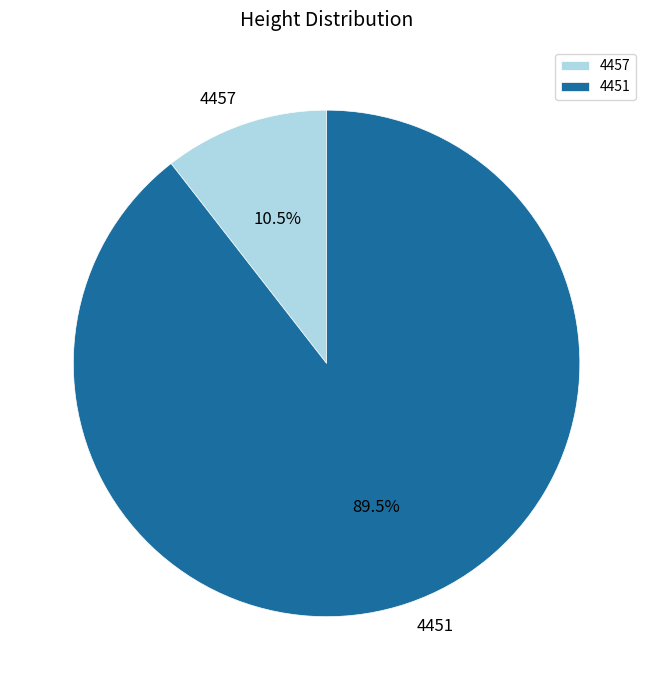

Is it true that 4457 is 1% of the pie?

False